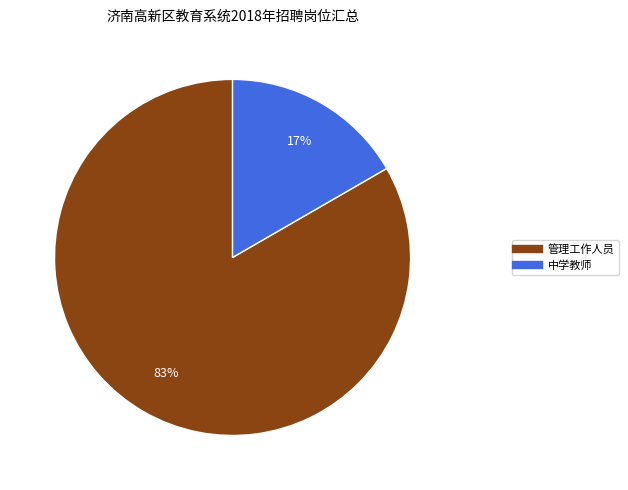

What is the largest slice in the pie chart?

管理工作人员